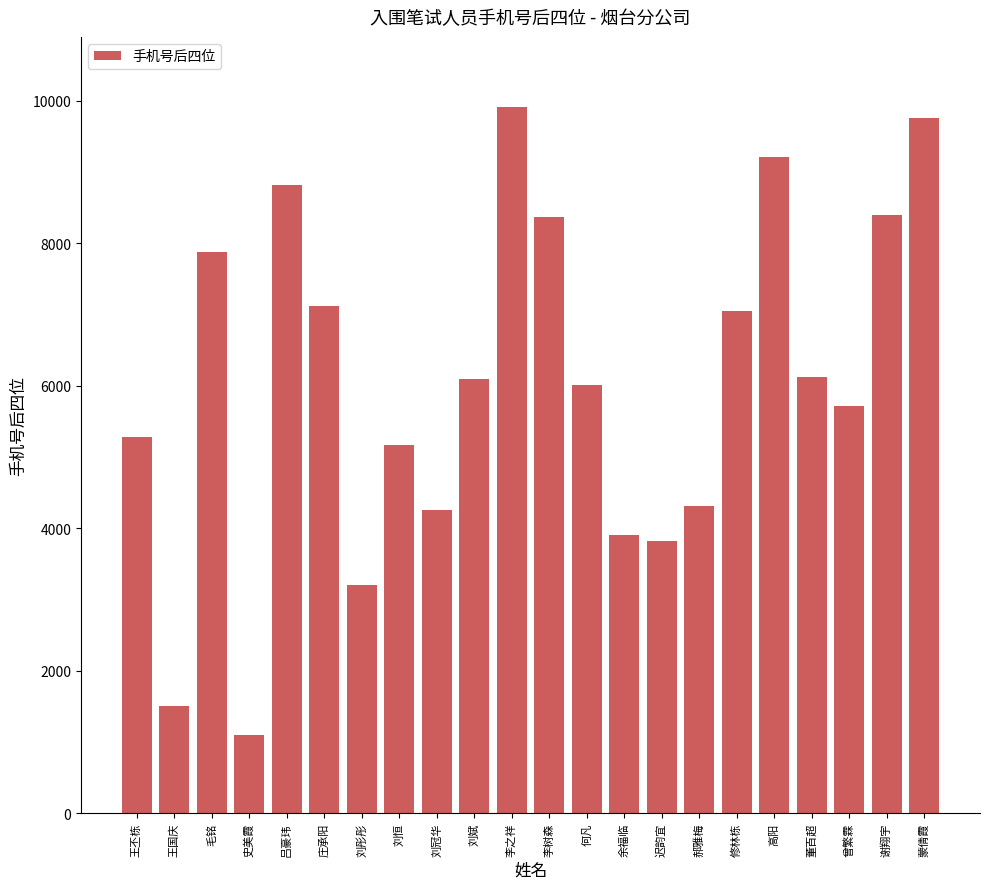

What position from the right is 何凡?

10